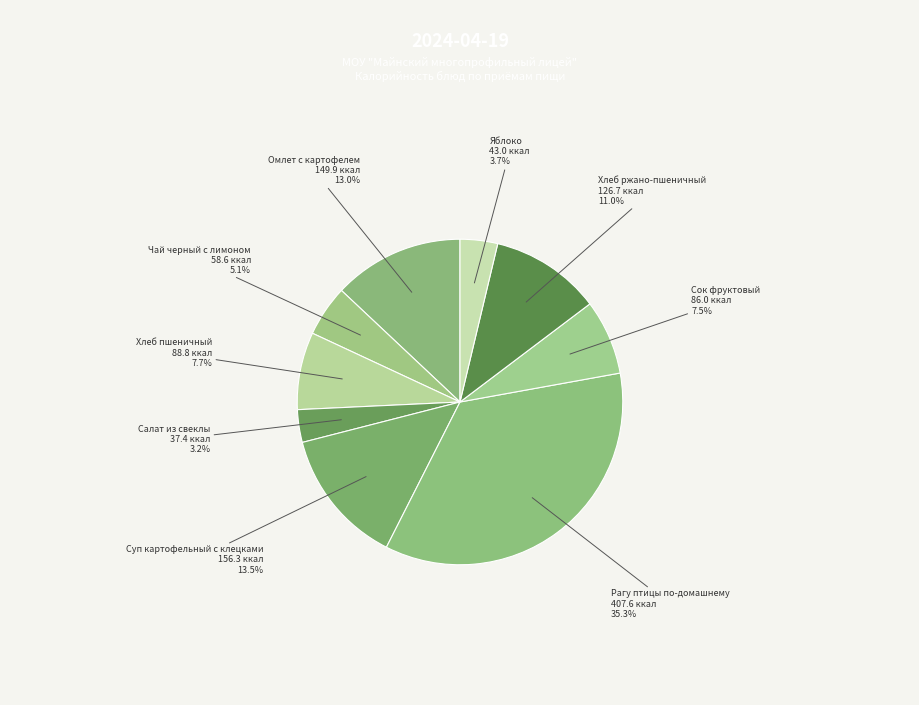

To the nearest percent, what percentage of the pie is Салат из свеклы?

3%